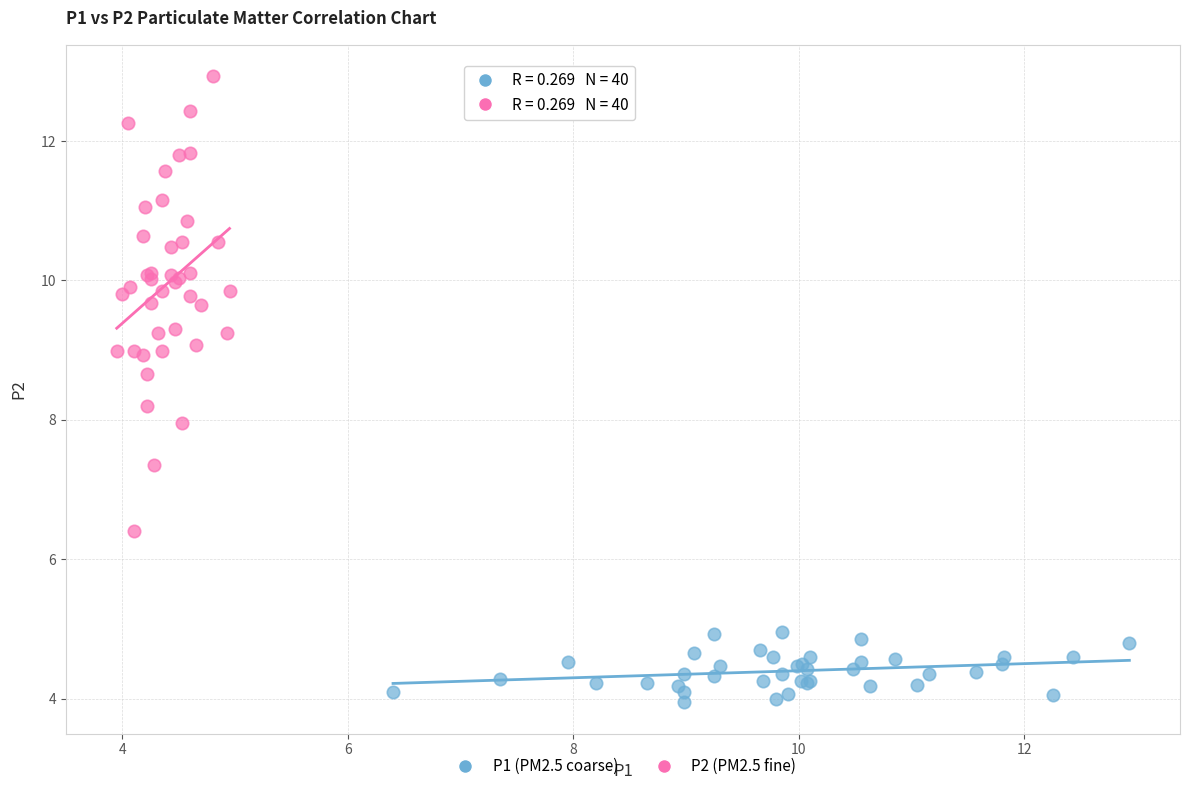

Which series contains the lowest Y value?

P1 (PM2.5 coarse)